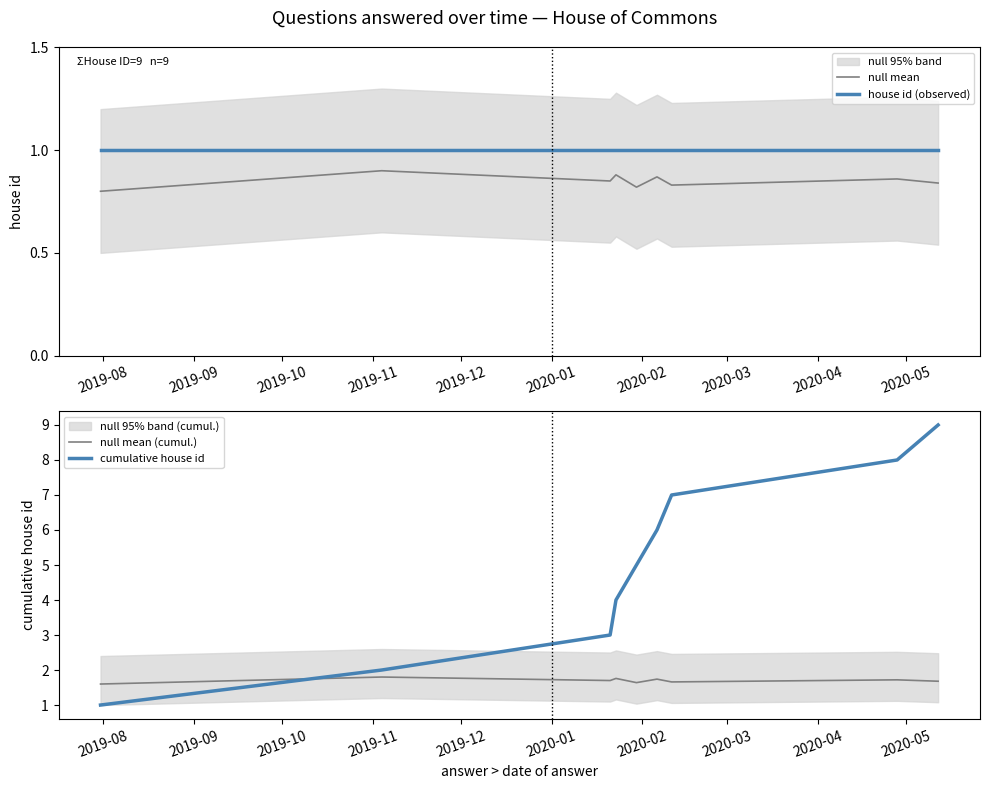

True or false: null mean and house id (observed) cross at least once.

False